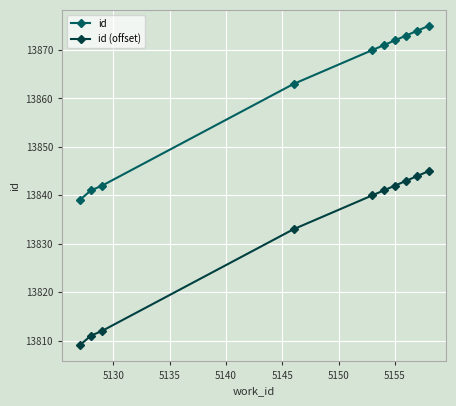

What is the minimum value for id (offset)?

13809